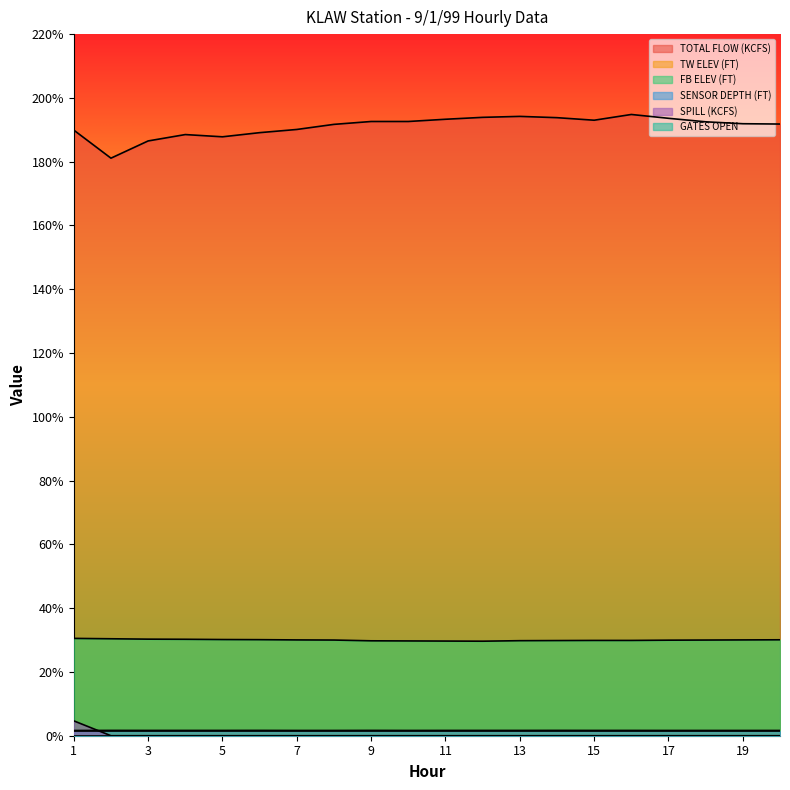

What is the value of the TW ELEV (FT) point at the 13th from the left?

1.7